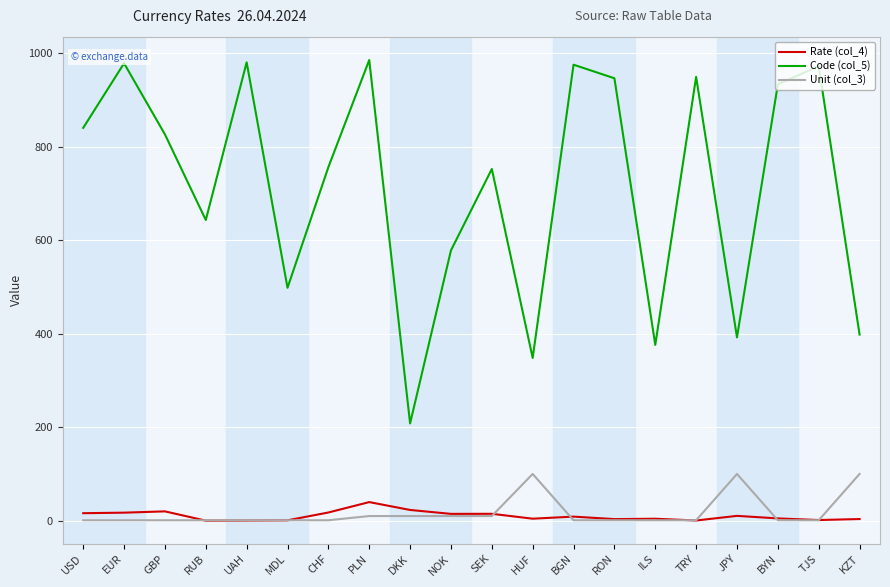

What is the sum of the Unit (col_3) values at RON and CHF?

2.0